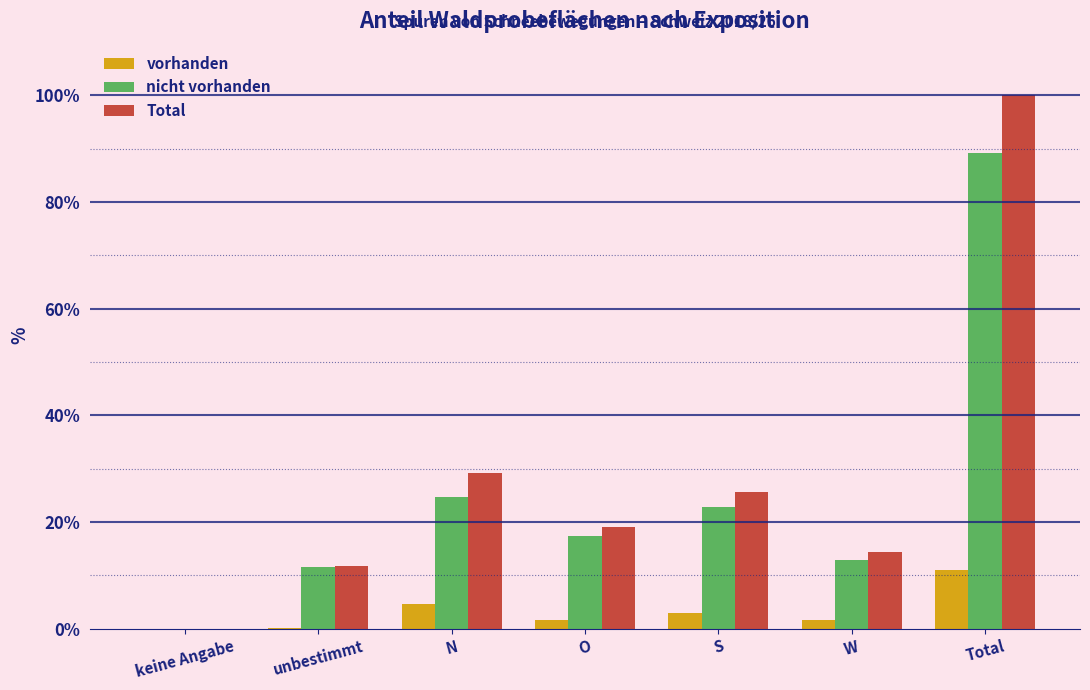

The value of vorhanden at keine Angabe is 0.0. True or false?

True